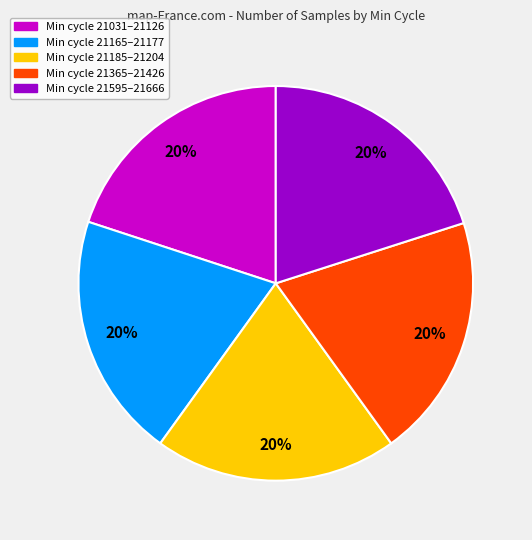

Count the number of slices in the pie.

5